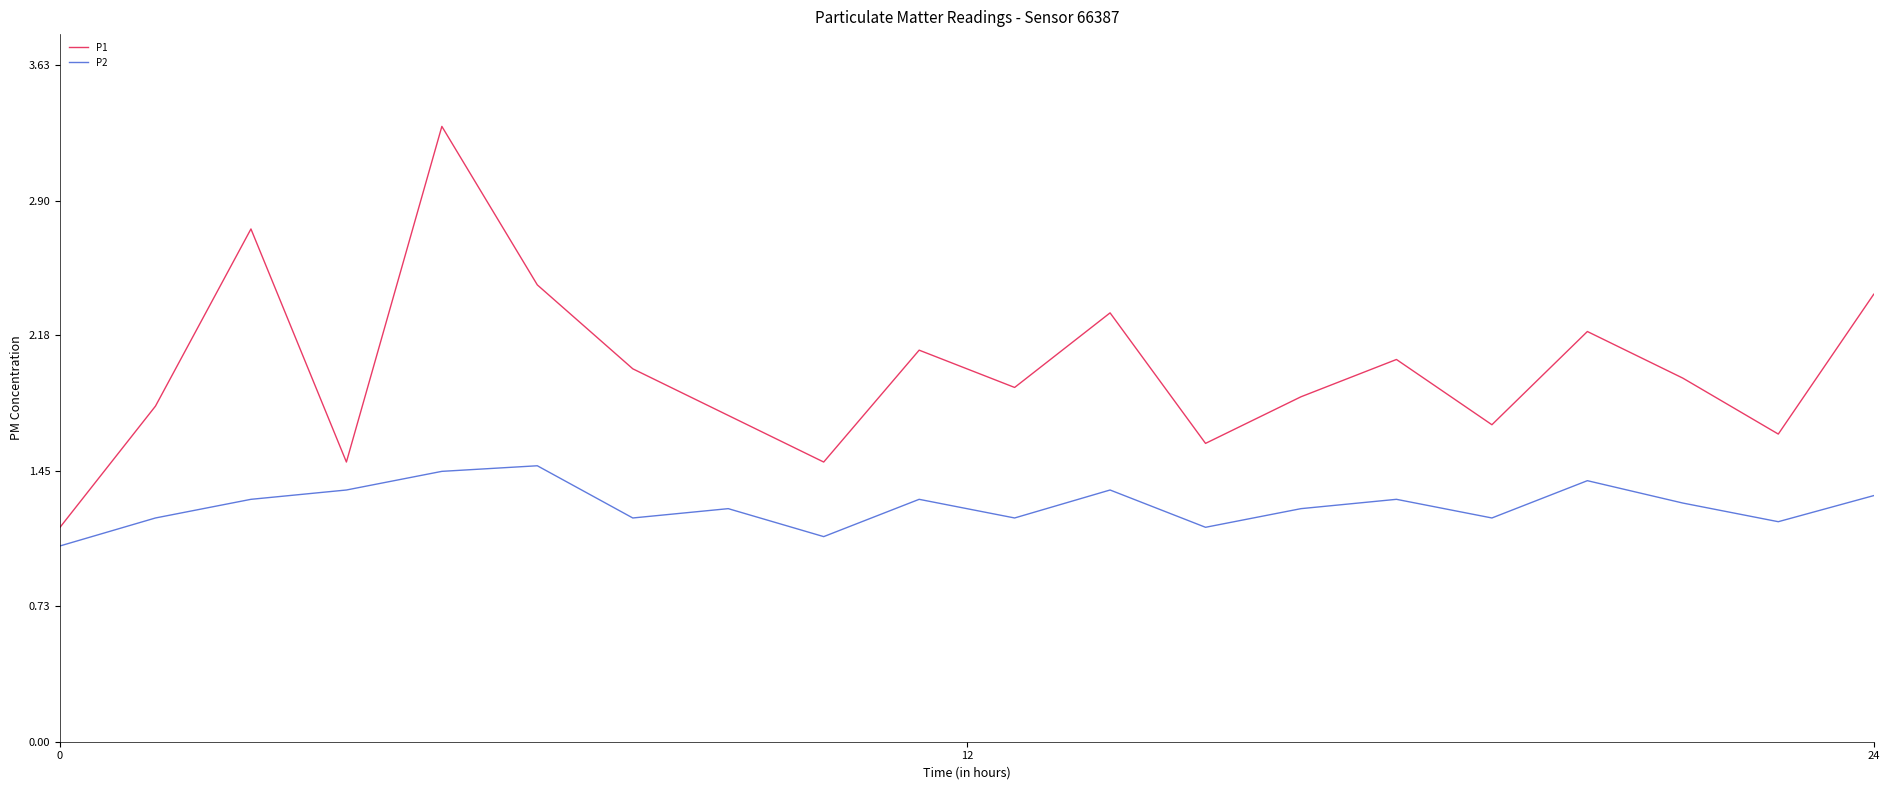

Which series has the largest range (max minus min)?

P1